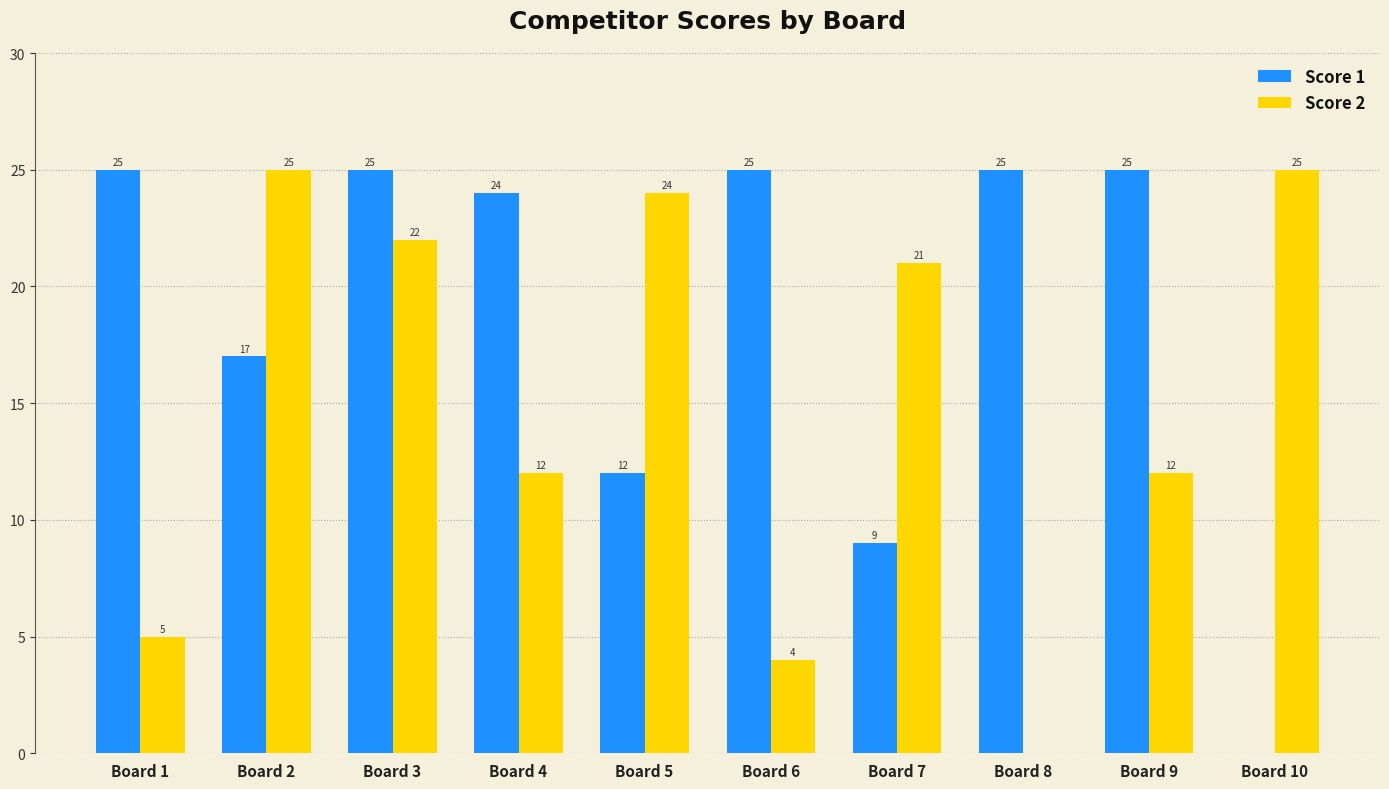

Read the Score 1 value at Board 6.

25